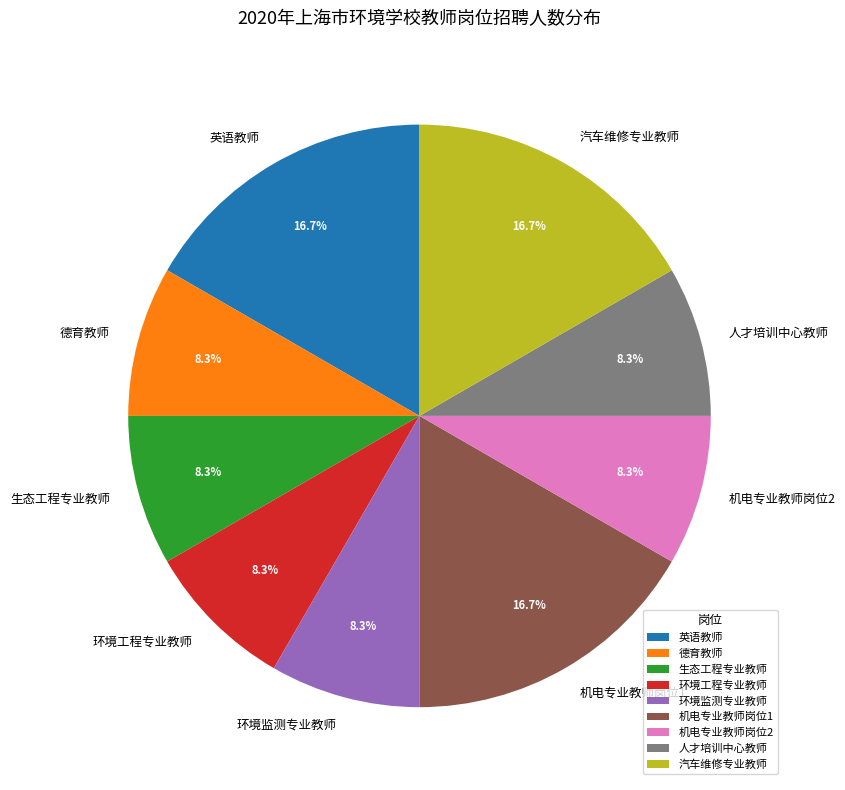

What is the ratio of the value at 环境工程专业教师 to the value at 人才培训中心教师?

1.0